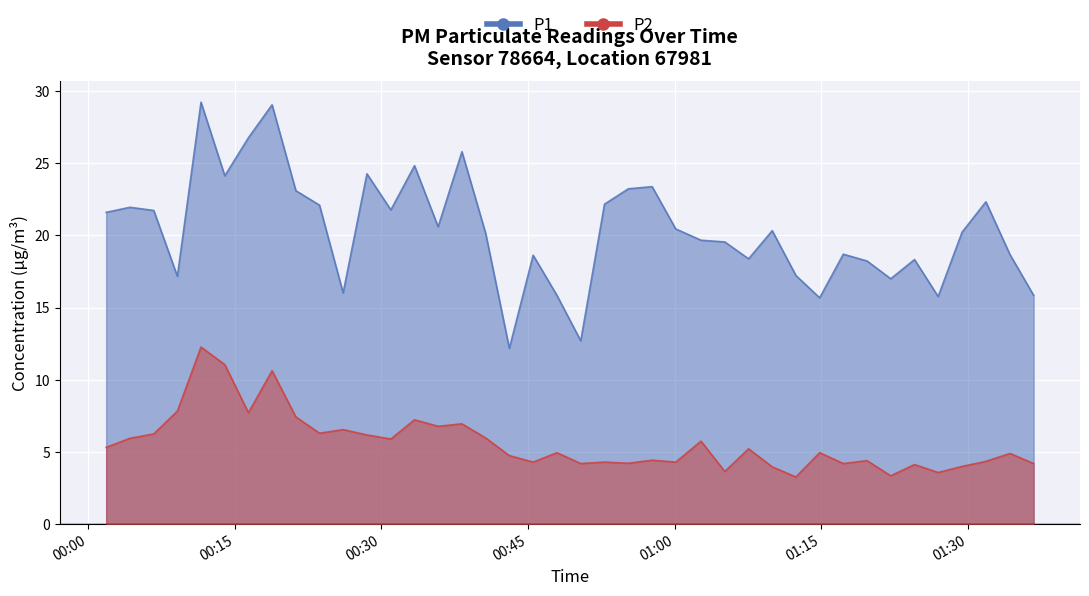

At which label is P2 closest to 7?

2023-11-19T00:38:15